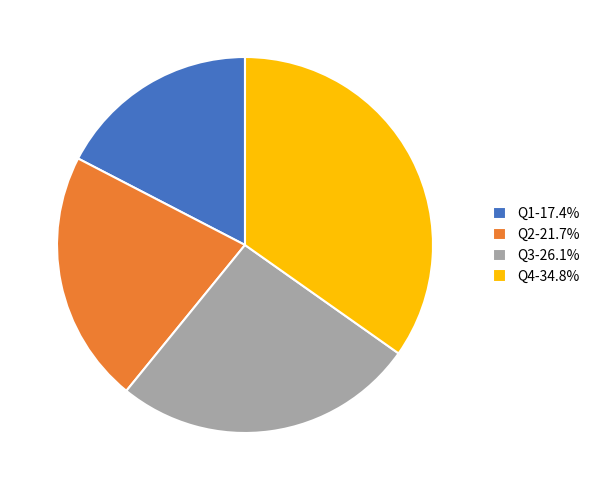

Approximately how many times larger is the value at Q2-21.7% compared to Q3-26.1%?

0.8